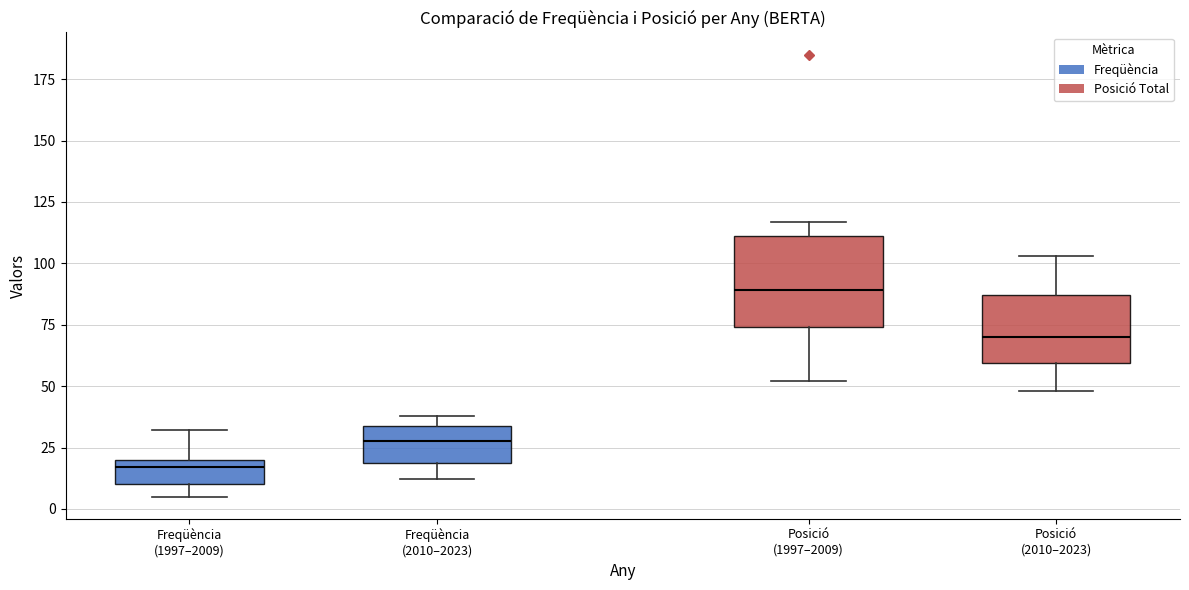

Reading left to right, read every box against the y-axis: the position of its median line, the range the box covers, and the ends of its whiskers. The values are not printed on the chart, so give them approximately, as read against the axis.

Freqüència (1997–2009): median 15, box 10 to 20, whiskers 5 to 30
Freqüència (2010–2023): median 30, box 20 to 35, whiskers 10 to 40
Posició (1997–2009): median 90, box 75 to 110, whiskers 50 to 115
Posició (2010–2023): median 70, box 60 to 85, whiskers 50 to 105